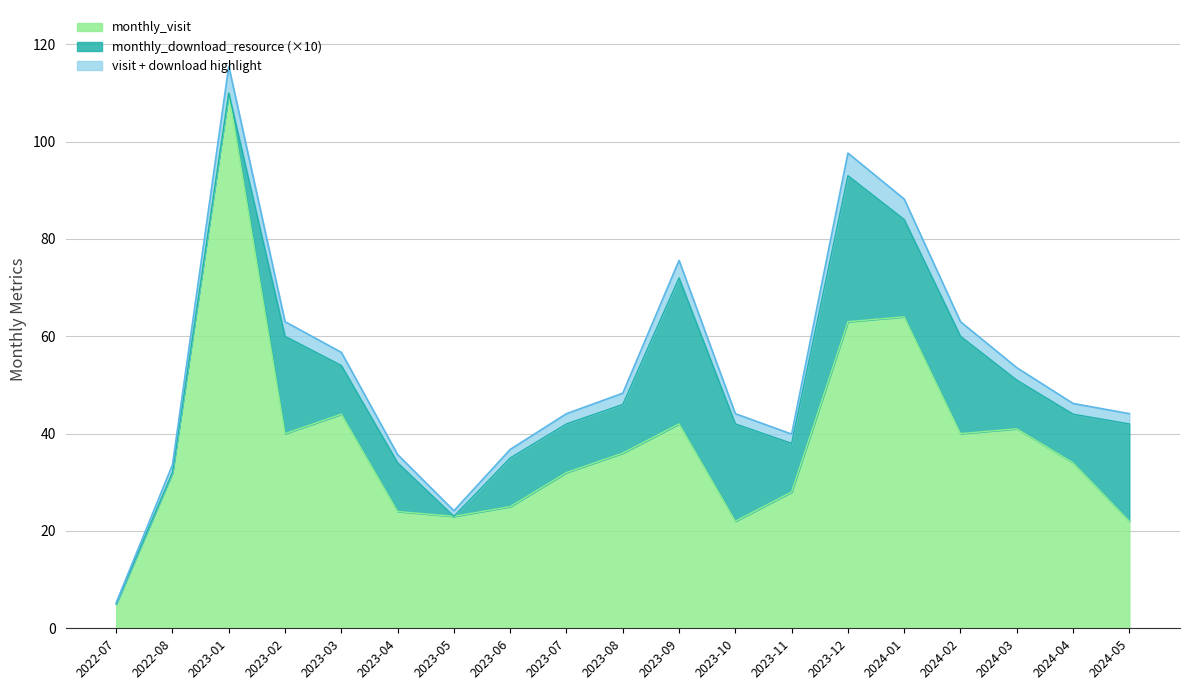

At which category does the data reach its first local valley?

2023-02